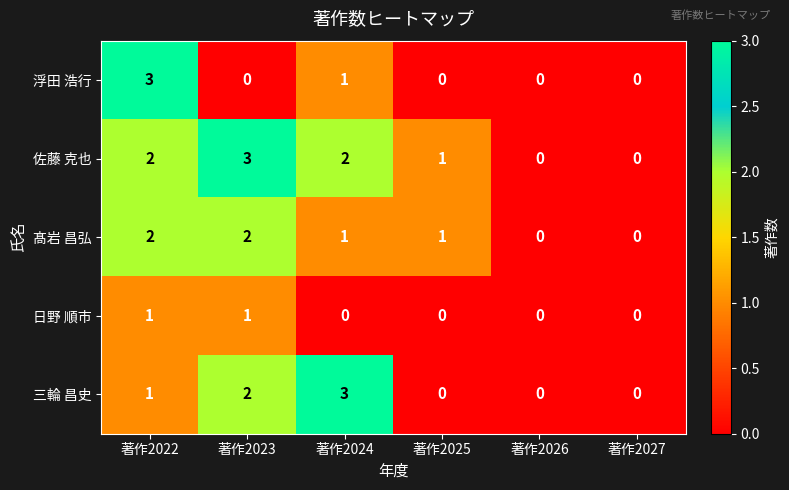

Which series has the largest total across all categories?

佐藤 克也